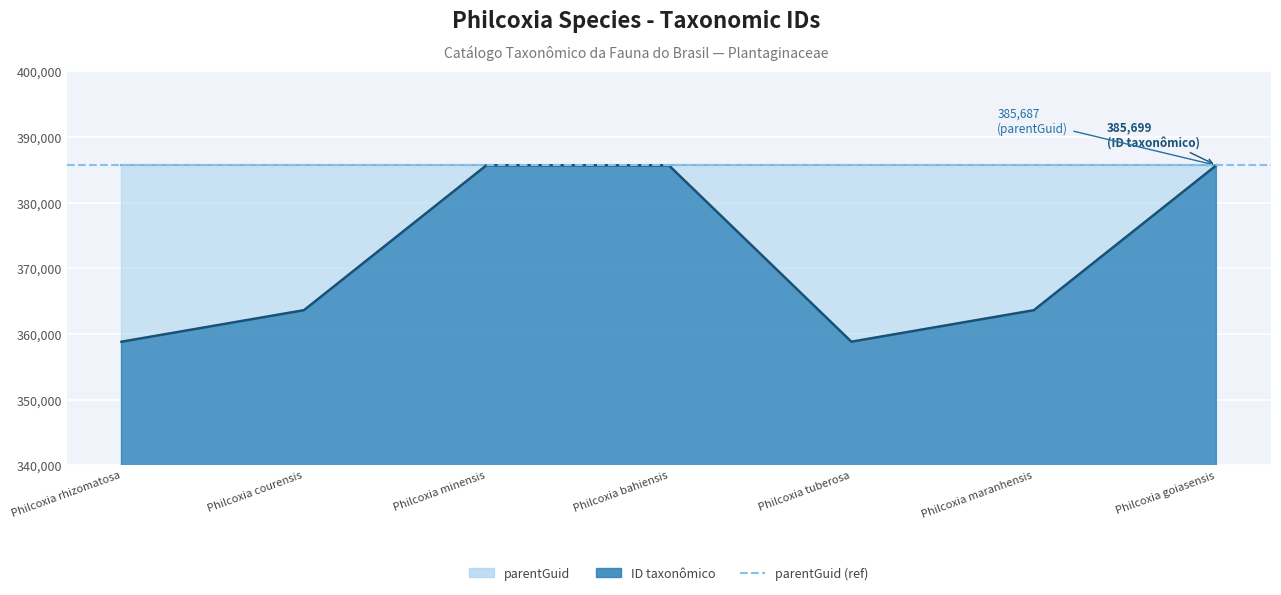

List the labels in order of value, largest first.

Philcoxia minensis, Philcoxia goiasensis, Philcoxia bahiensis, Philcoxia courensis, Philcoxia maranhensis, Philcoxia tuberosa, Philcoxia rhizomatosa